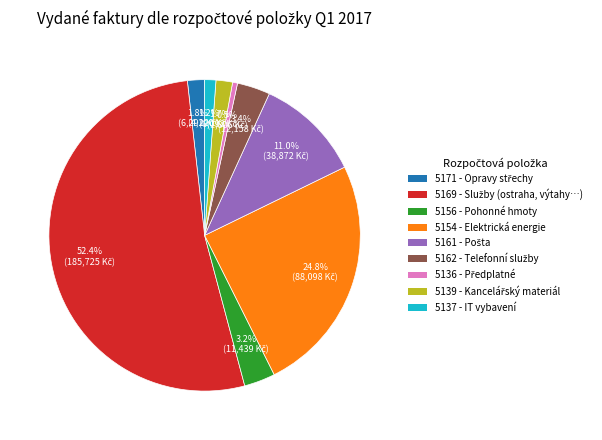

Which category accounts for the majority?

5169